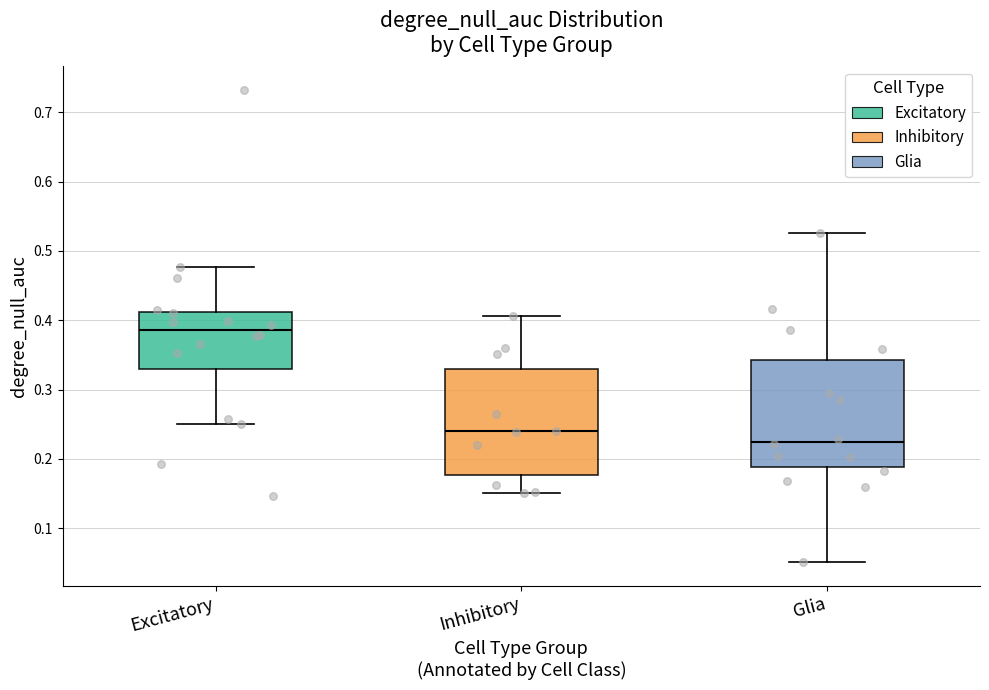

Reading left to right, read every box against the y-axis: the position of its median line, the range the box covers, and the ends of its whiskers. The values are not printed on the chart, so give them approximately, as read against the axis.

Excitatory: median 0.39, box 0.33 to 0.41, whiskers 0.25 to 0.48
Inhibitory: median 0.24, box 0.18 to 0.33, whiskers 0.15 to 0.41
Glia: median 0.22, box 0.19 to 0.34, whiskers 0.05 to 0.53